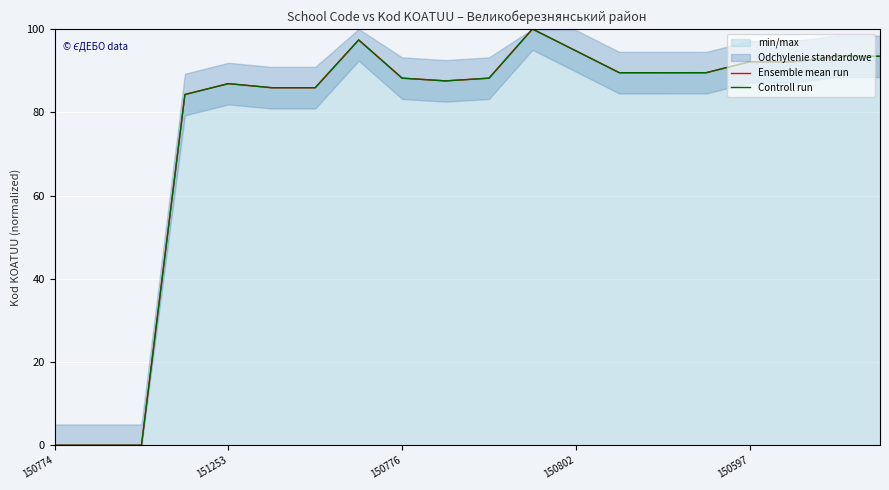

True or false: Controll run and Ensemble mean run intersect in this chart.

False